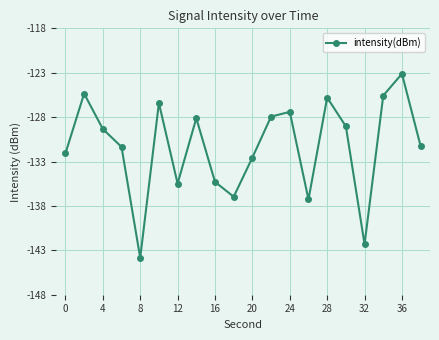

How many interior local valleys (lower than both neighbors) does the data have?

5